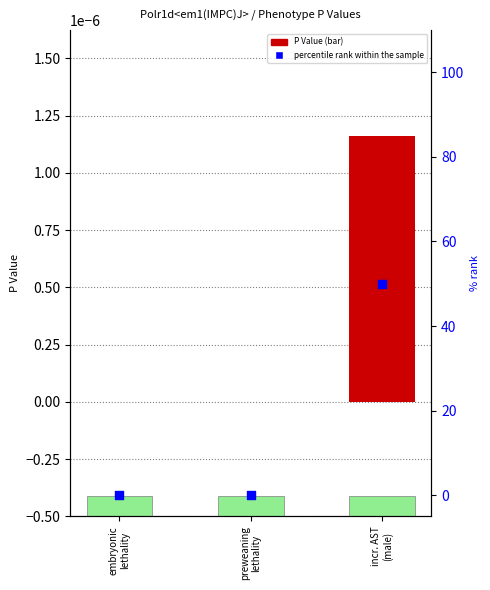

Which series has the largest total across all categories?

percentile rank within the sample